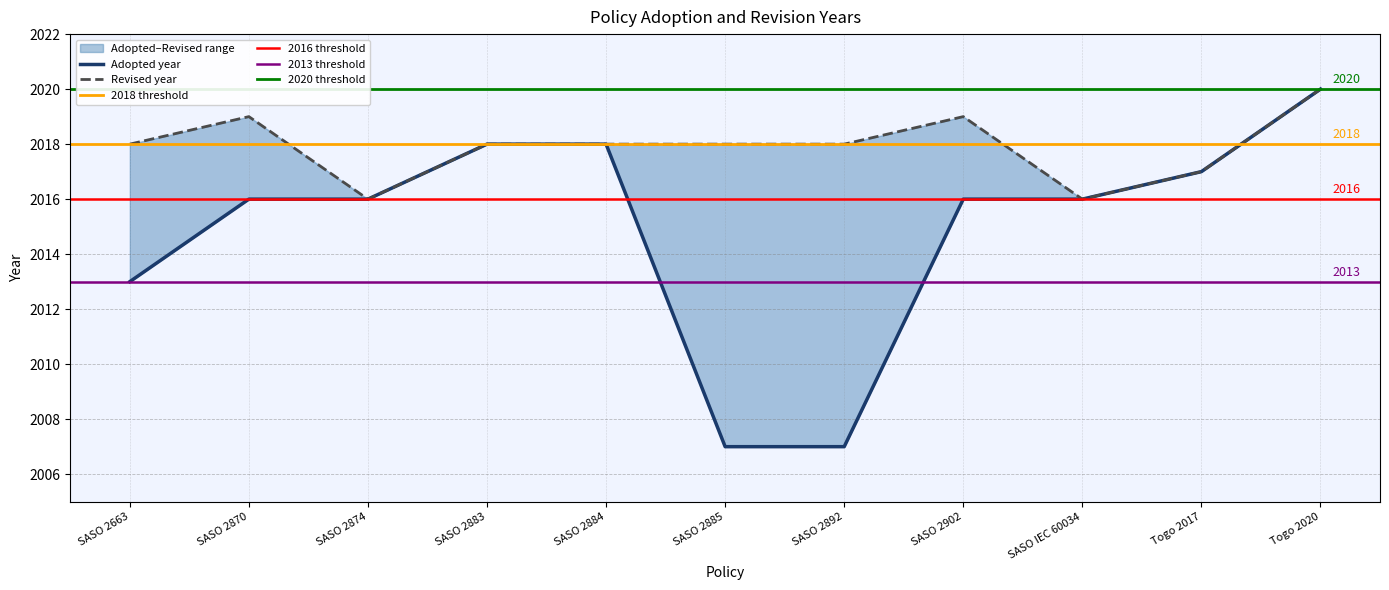

At which label is the value closest to 2013?

SASO 2663